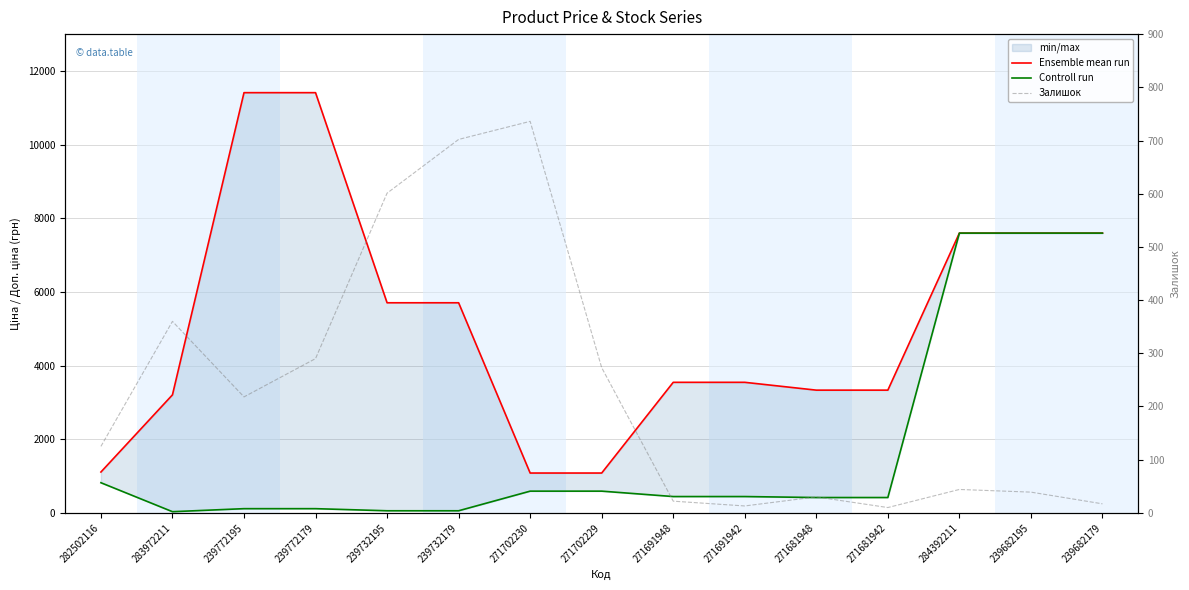

How many lines are shown in the chart?

3